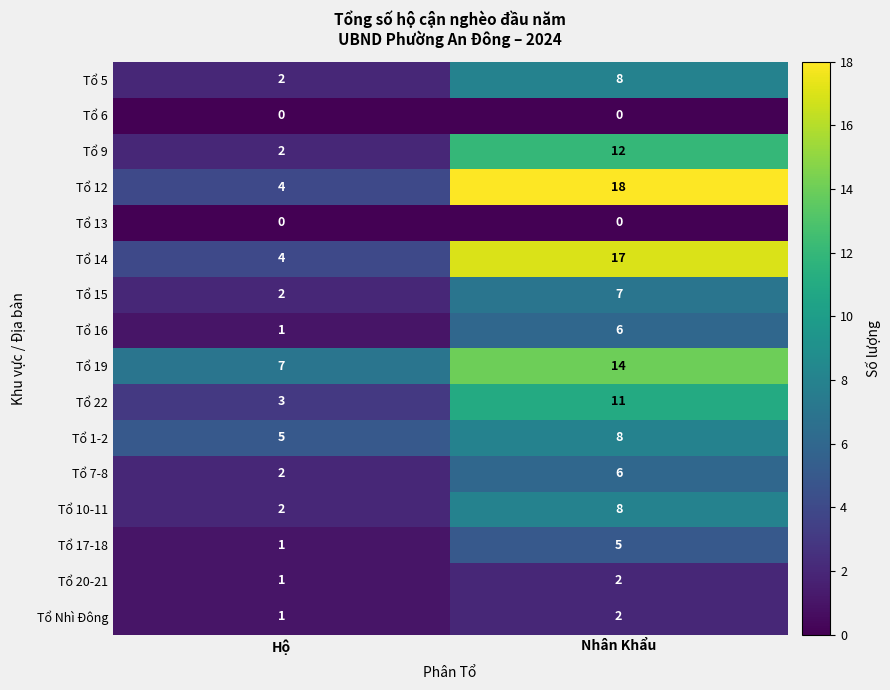

What is the difference between the Tổ 19 values at Nhân Khẩu and Hộ?

7